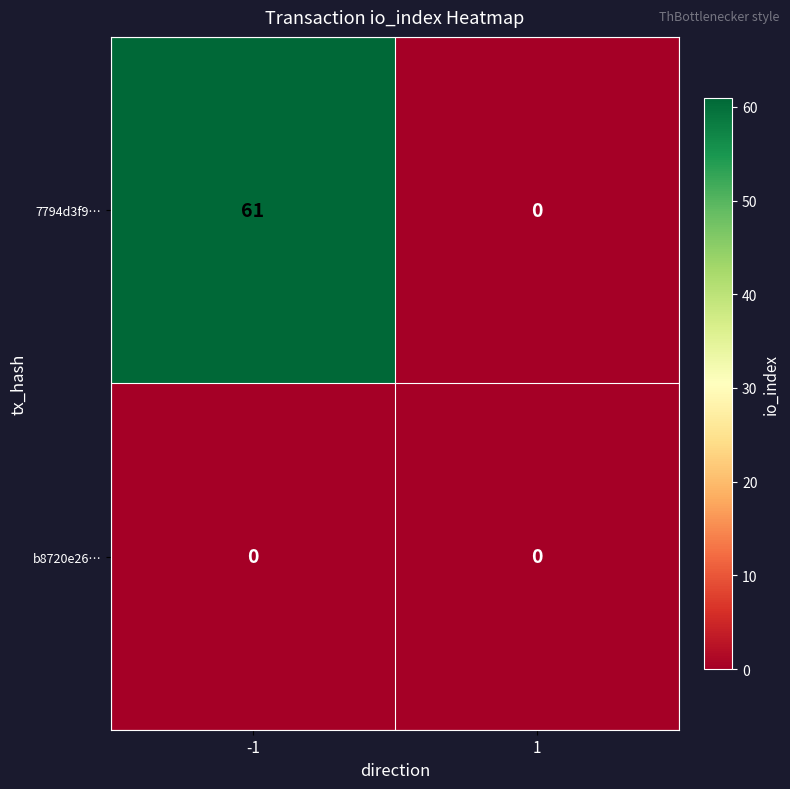

Rank the series at -1 from lowest to highest value.

b8720e26…, 7794d3f9…